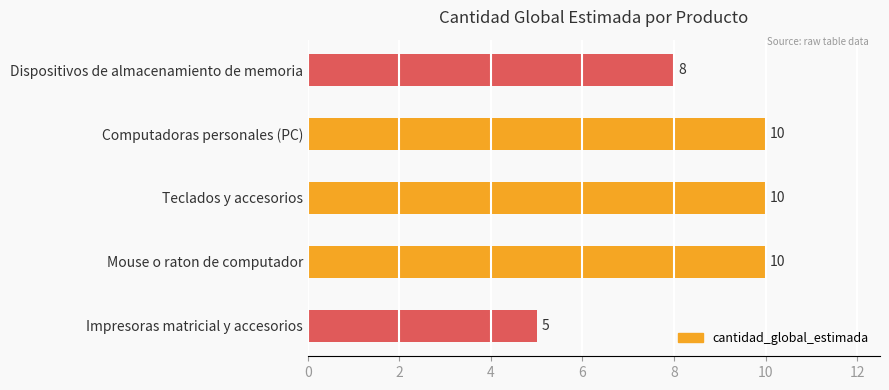

Are the bars grouped side by side (vs. stacked)?

No